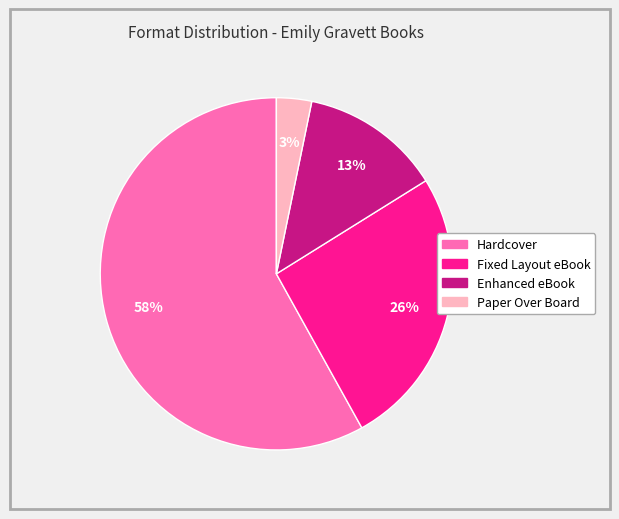

To the nearest percent, what is the combined percentage of Enhanced eBook and Paper Over Board?

16%